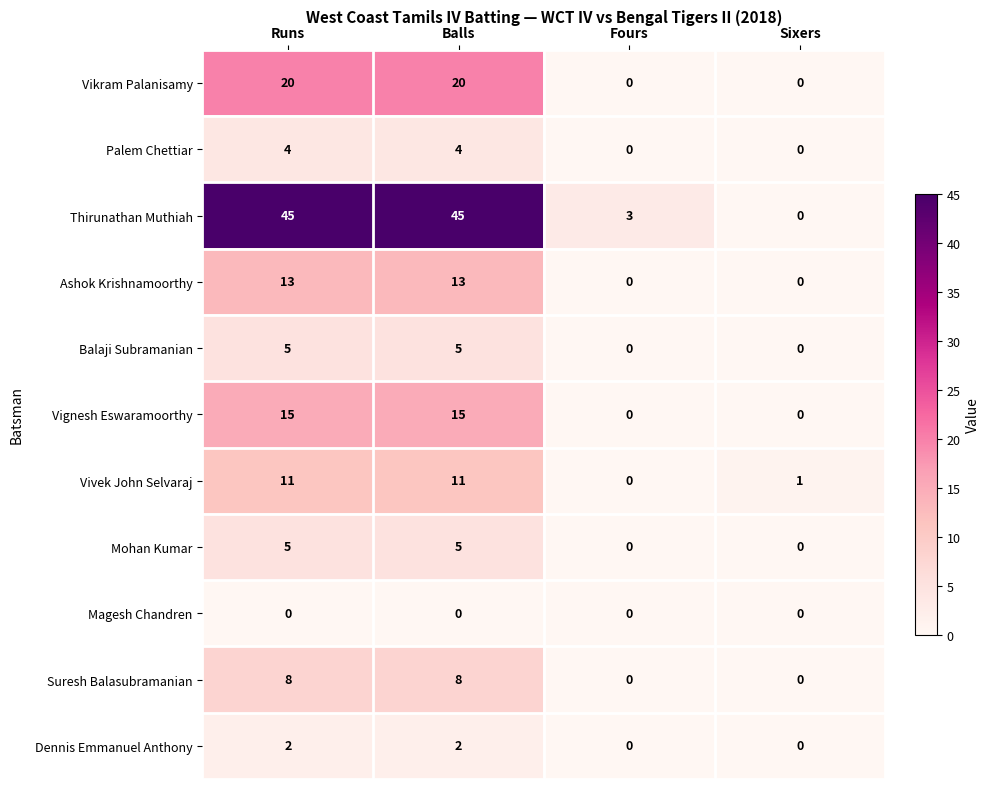

How many values in Vivek John Selvaraj are above zero?

3